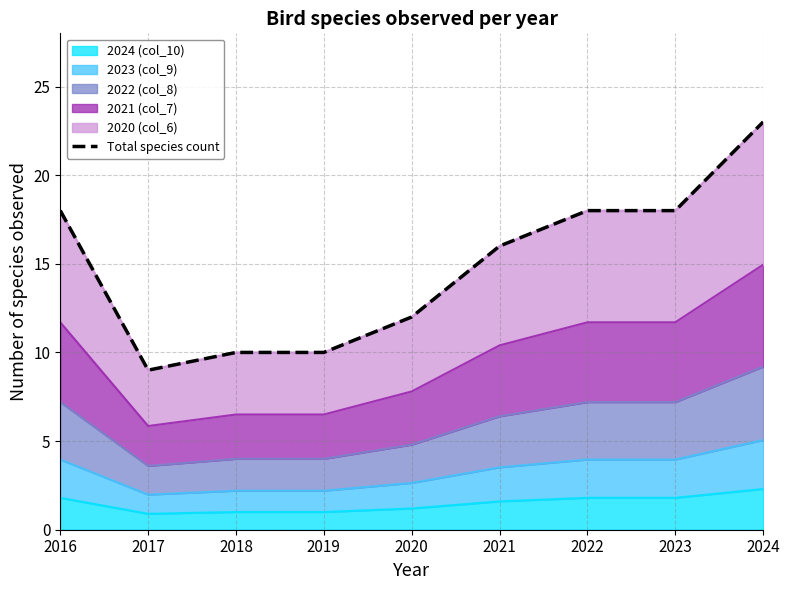

What is the average value?

15